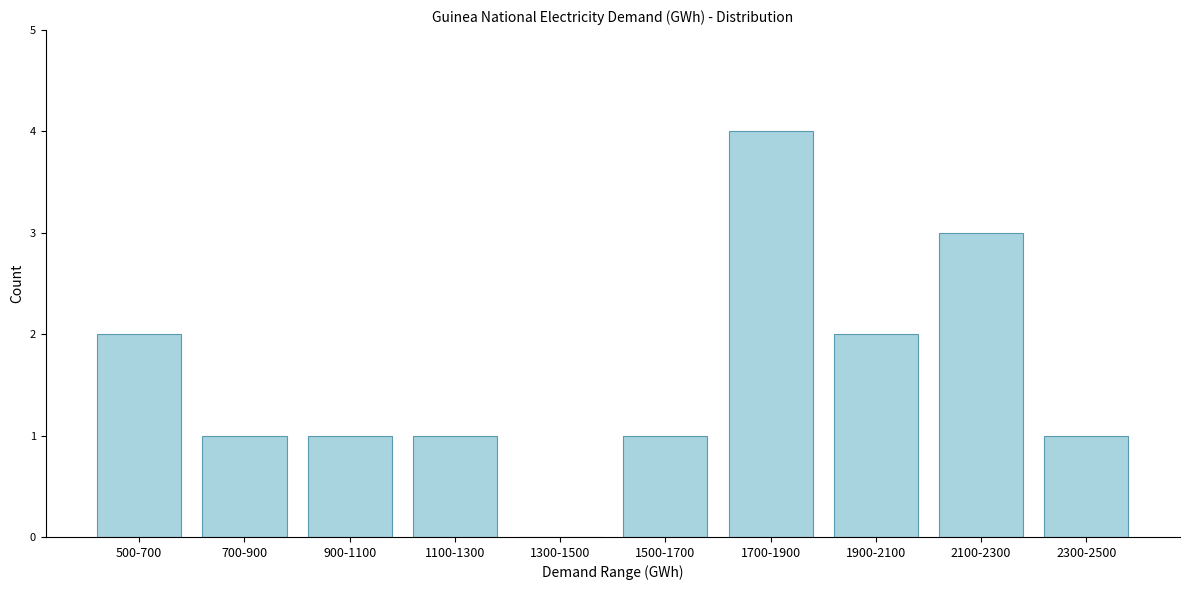

Reading left to right, transcribe all the data shown in this chart.

500-700=2	700-900=1	900-1100=1	1100-1300=1	1300-1500=0	1500-1700=1	1700-1900=4	1900-2100=2	2100-2300=3	2300-2500=1